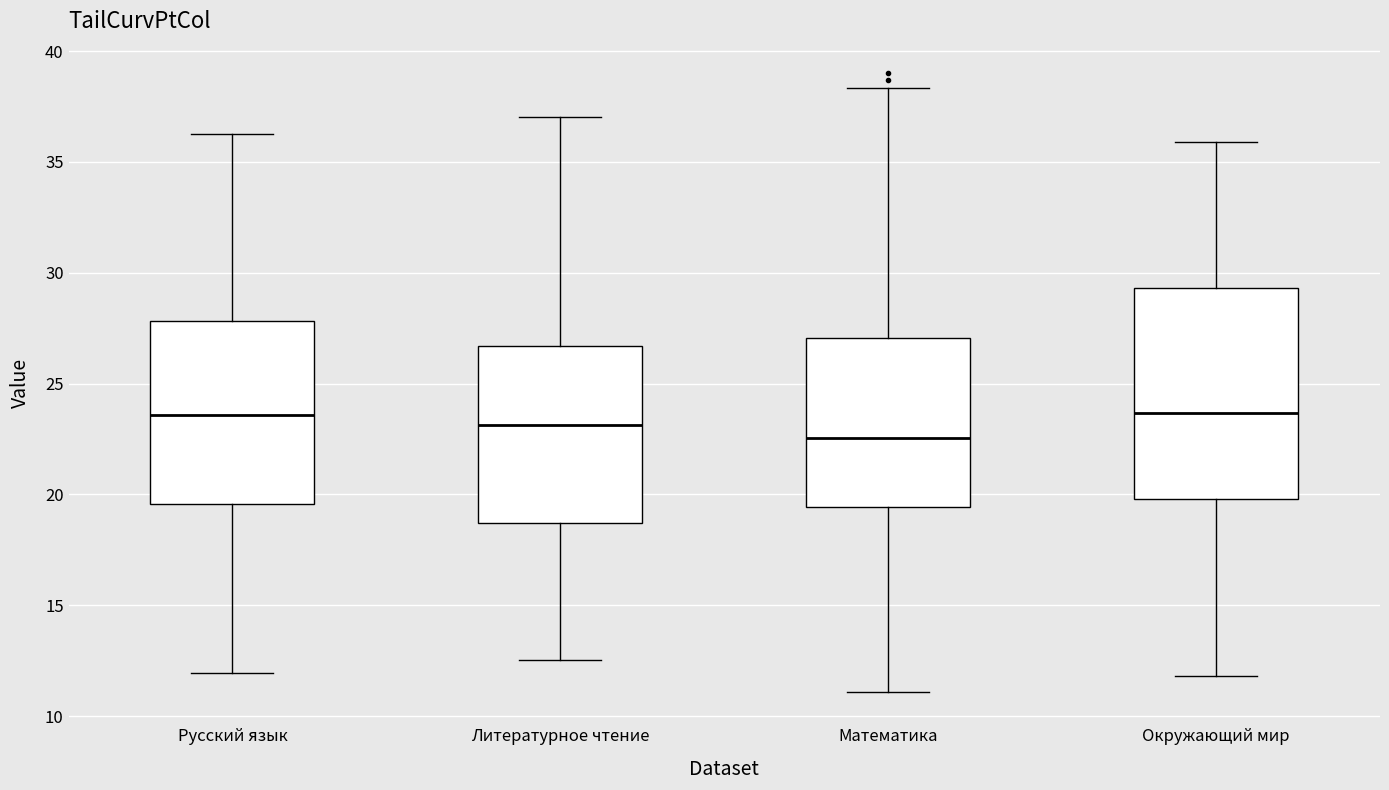

Which box is the tallest, from its lower edge to its upper edge?

Окружающий мир